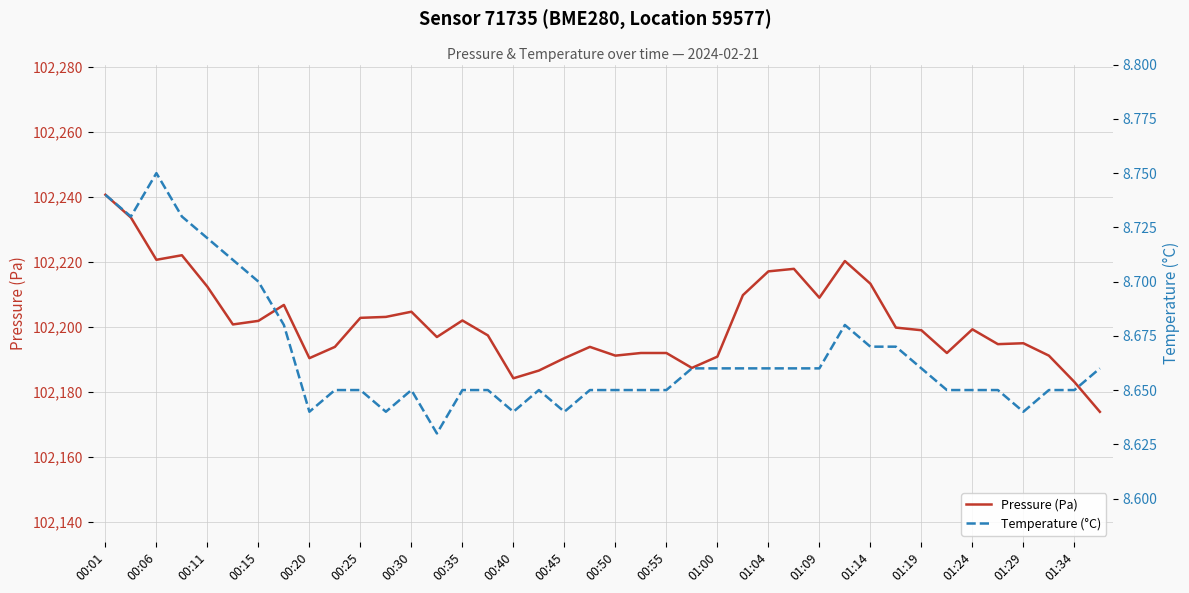

Is it true that Pressure (Pa) equals 102202.0 at 00:35?

True